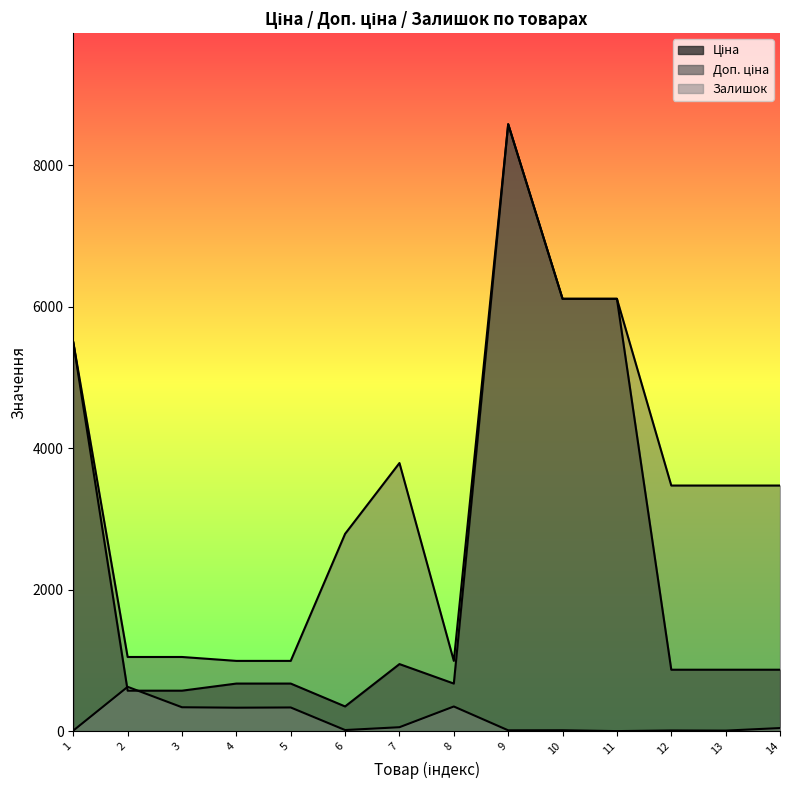

List the labels in order of Доп. ціна value, smallest first.

4, 5, 8, 2, 3, 6, 12, 13, 14, 7, 1, 10, 11, 9